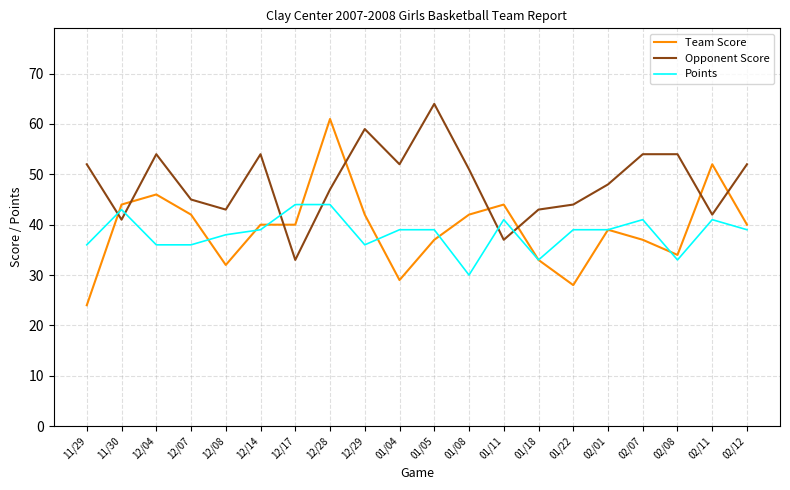

True or false: Points has a value of 43 at 11/30.

True